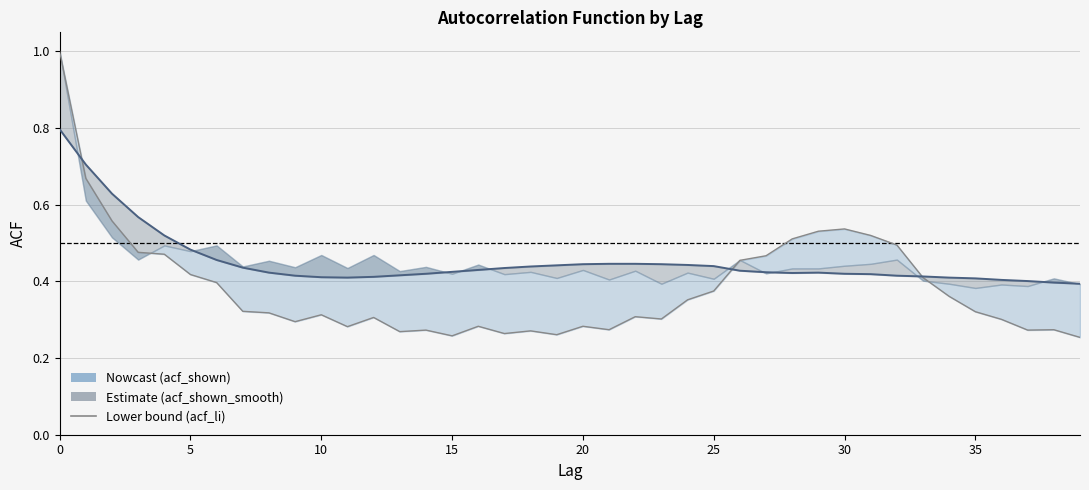

What is the change in value from 5 to 10?

-0.1